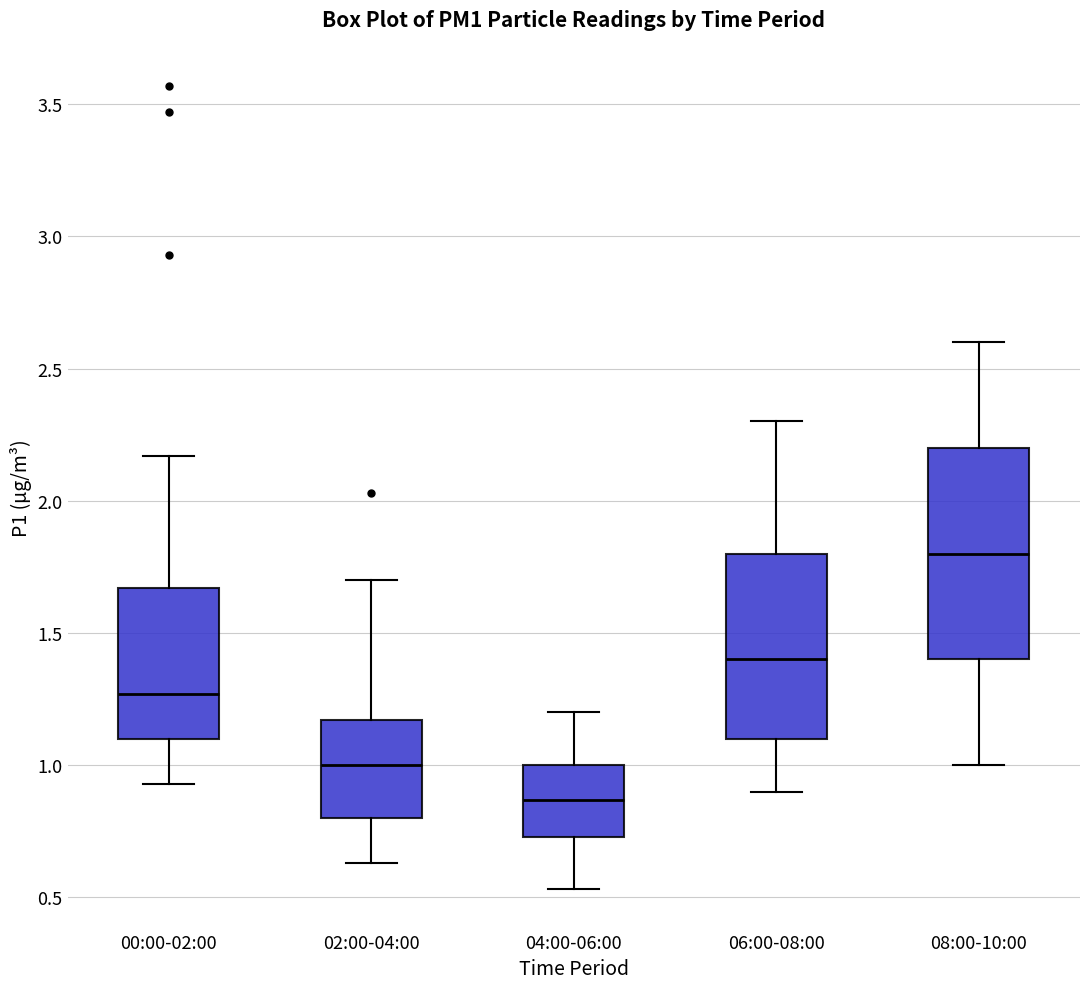

Which box is the tallest, from its lower edge to its upper edge?

08:00-10:00